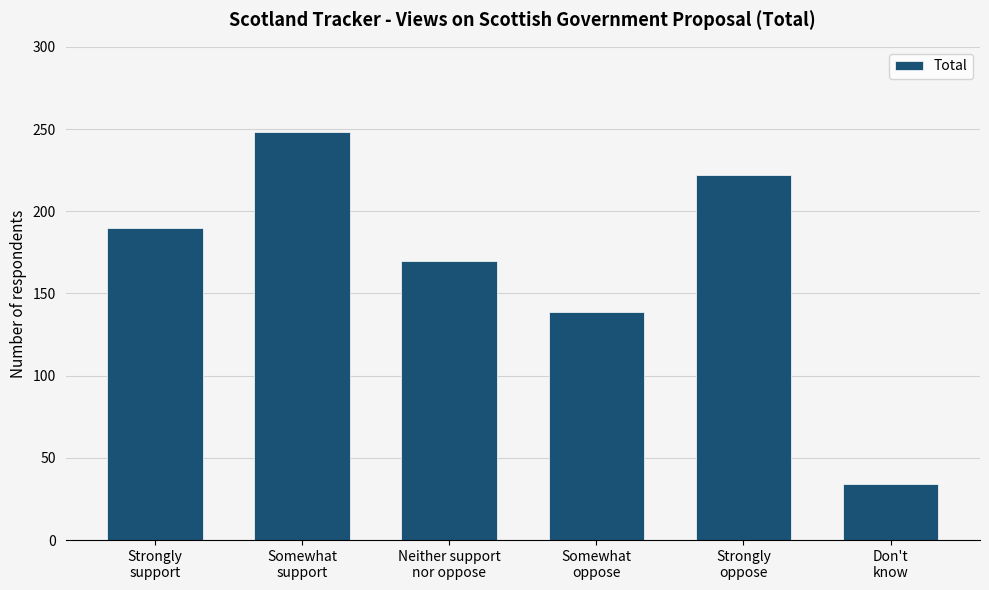

How many values are below 190?

3